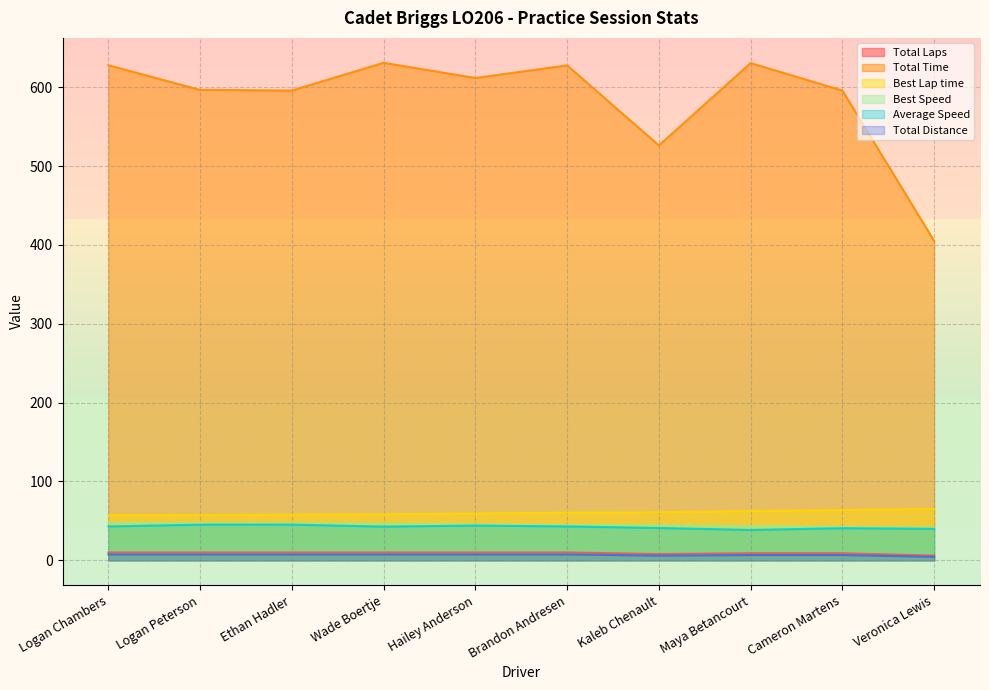

Which series has the widest spread of values?

Total Time